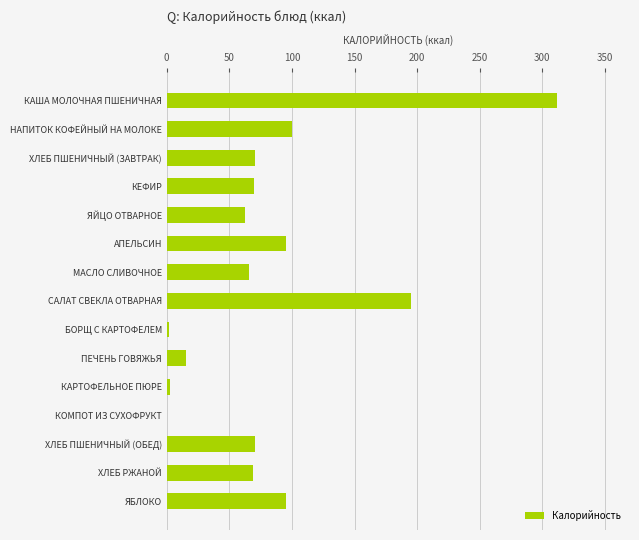

Between АПЕЛЬСИН and КАША МОЛОЧНАЯ ПШЕНИЧНАЯ, which is larger?

КАША МОЛОЧНАЯ ПШЕНИЧНАЯ